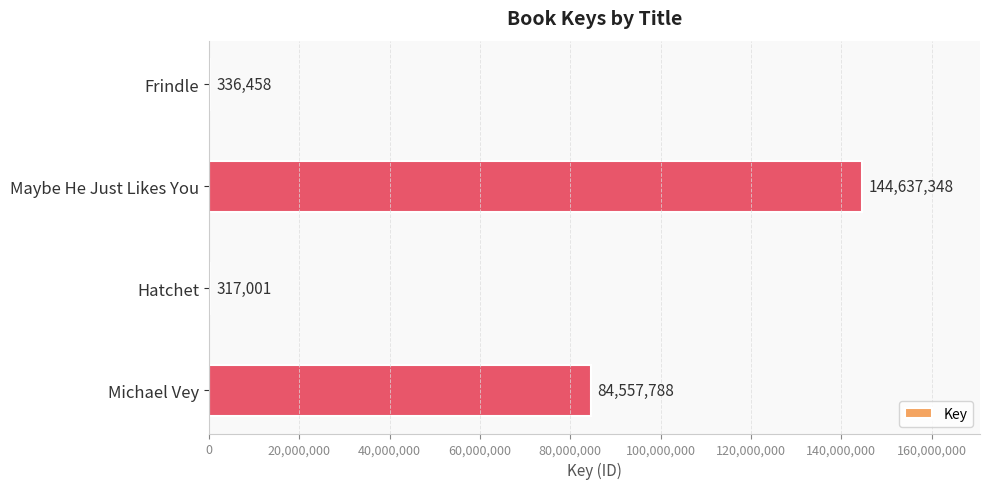

Which label corresponds to the largest value in the chart?

Maybe He Just Likes You